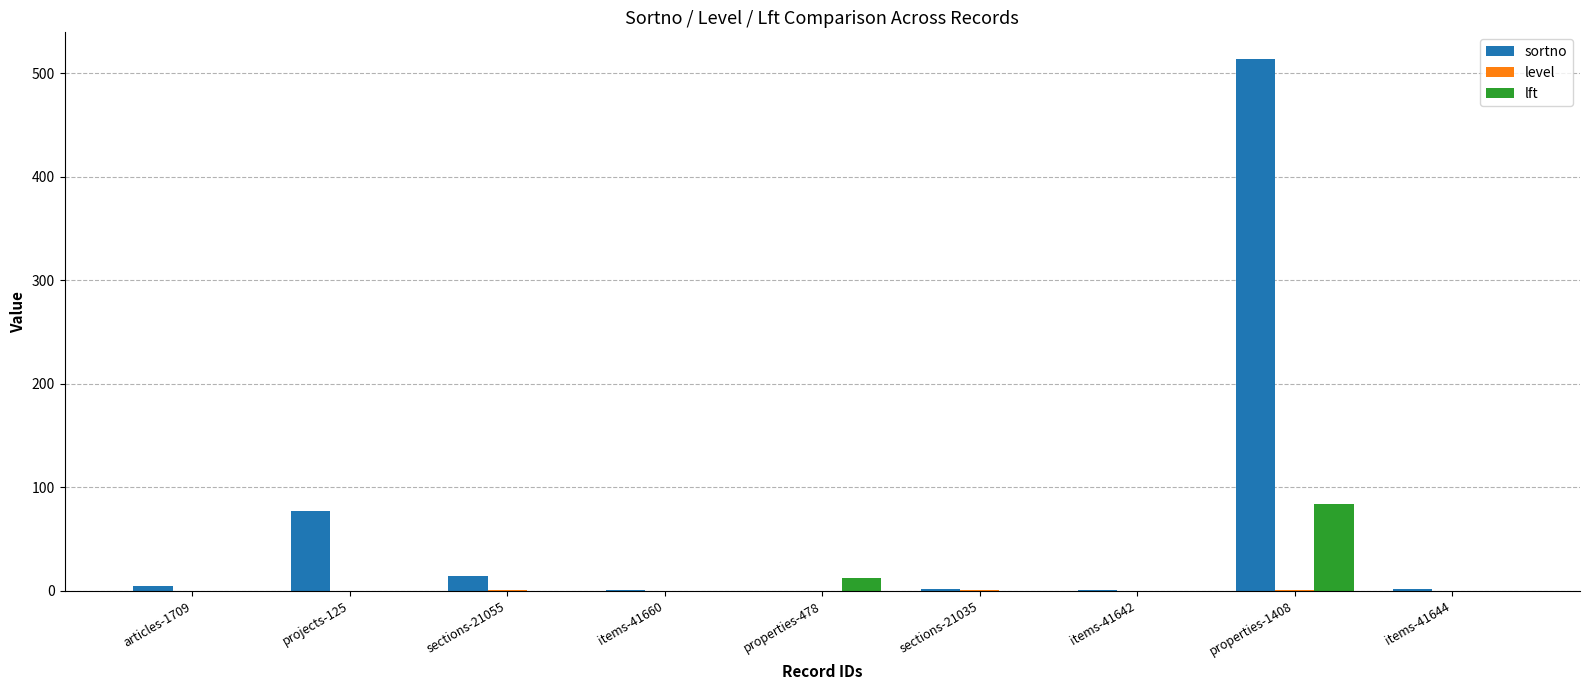

At which category is the sum across all series the highest?

properties-1408